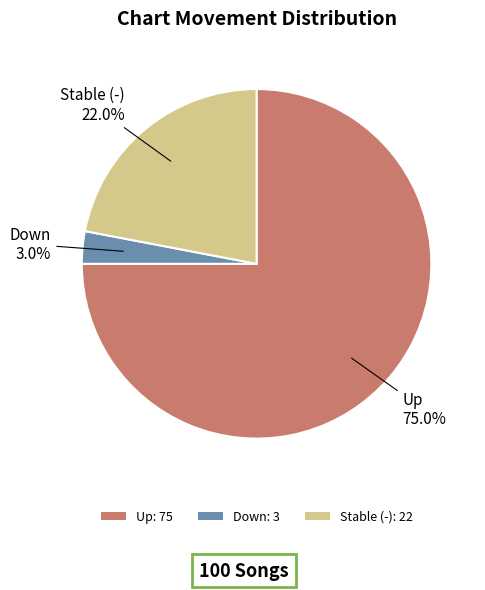

Rank the categories by value from highest to lowest.

Up: 75, Stable (-): 22, Down: 3